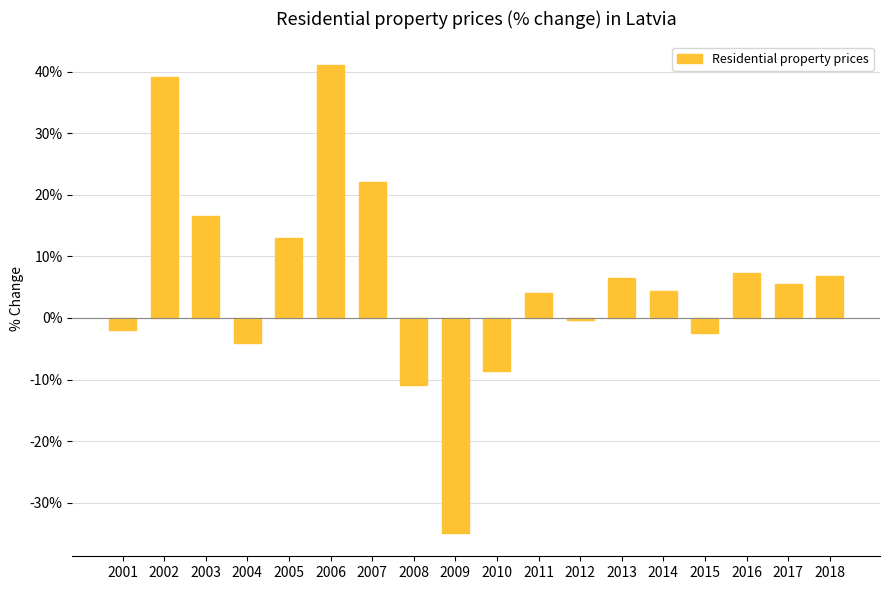

What is the smallest value displayed?

-34.9